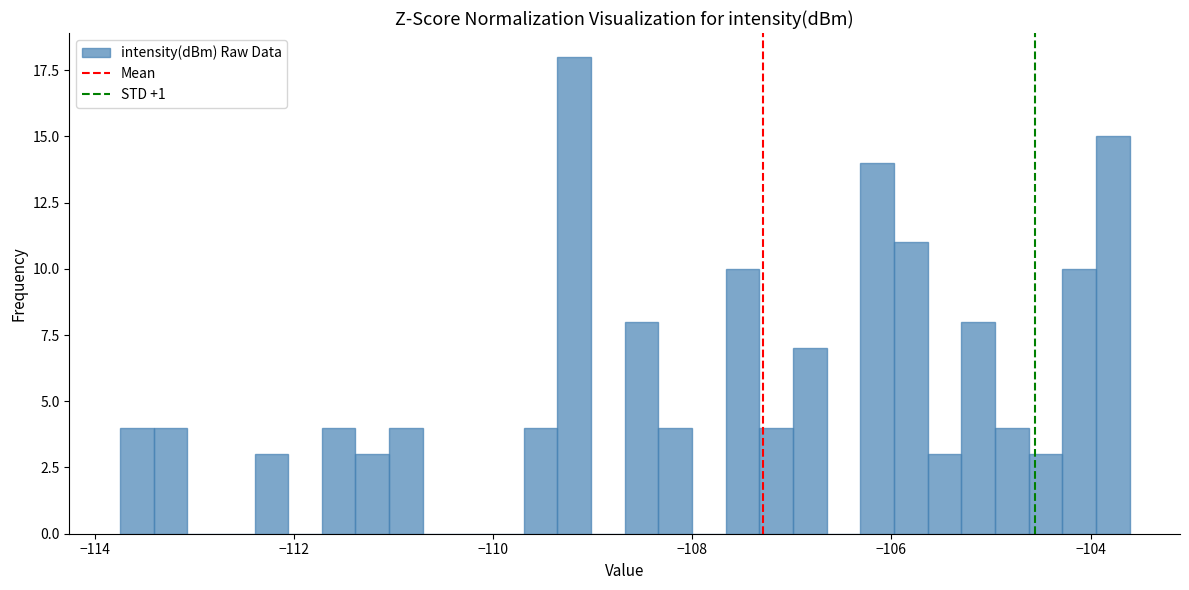

Around what value on the x-axis is the tallest bar? Give the approximate position of its centre, as read against the axis.

-109.2